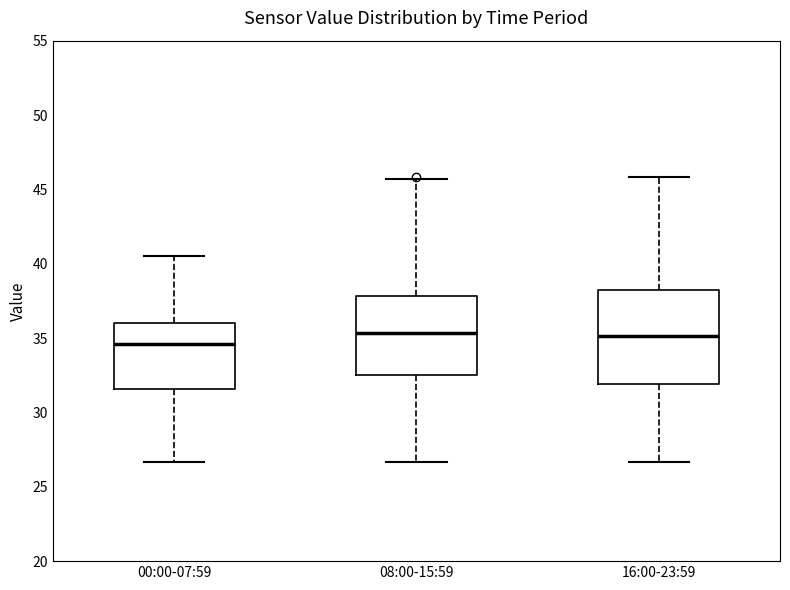

Reading left to right, transcribe this box plot: for each box, give where its median line is, the range the box spans, and where its two whiskers end, as read against the y-axis. The values are not printed on the chart, so give them approximately, as read against the axis.

00:00-07:59: median 34.5, box 31.5 to 36.0, whiskers 26.5 to 40.5
08:00-15:59: median 35.5, box 32.5 to 38.0, whiskers 26.5 to 45.5
16:00-23:59: median 35.0, box 32.0 to 38.0, whiskers 26.5 to 46.0